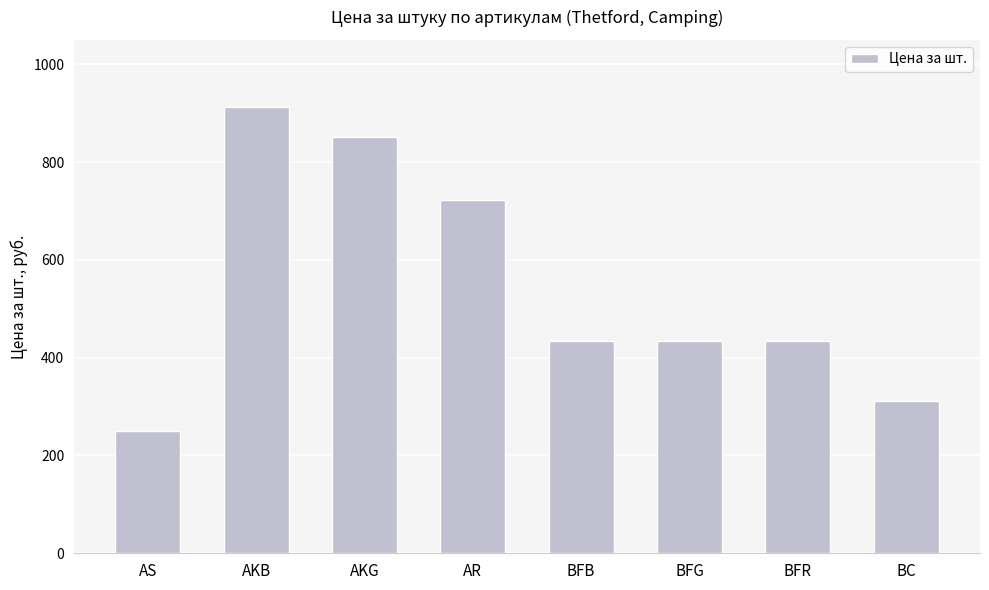

What is the label of the 2nd bar from the right?

BFR